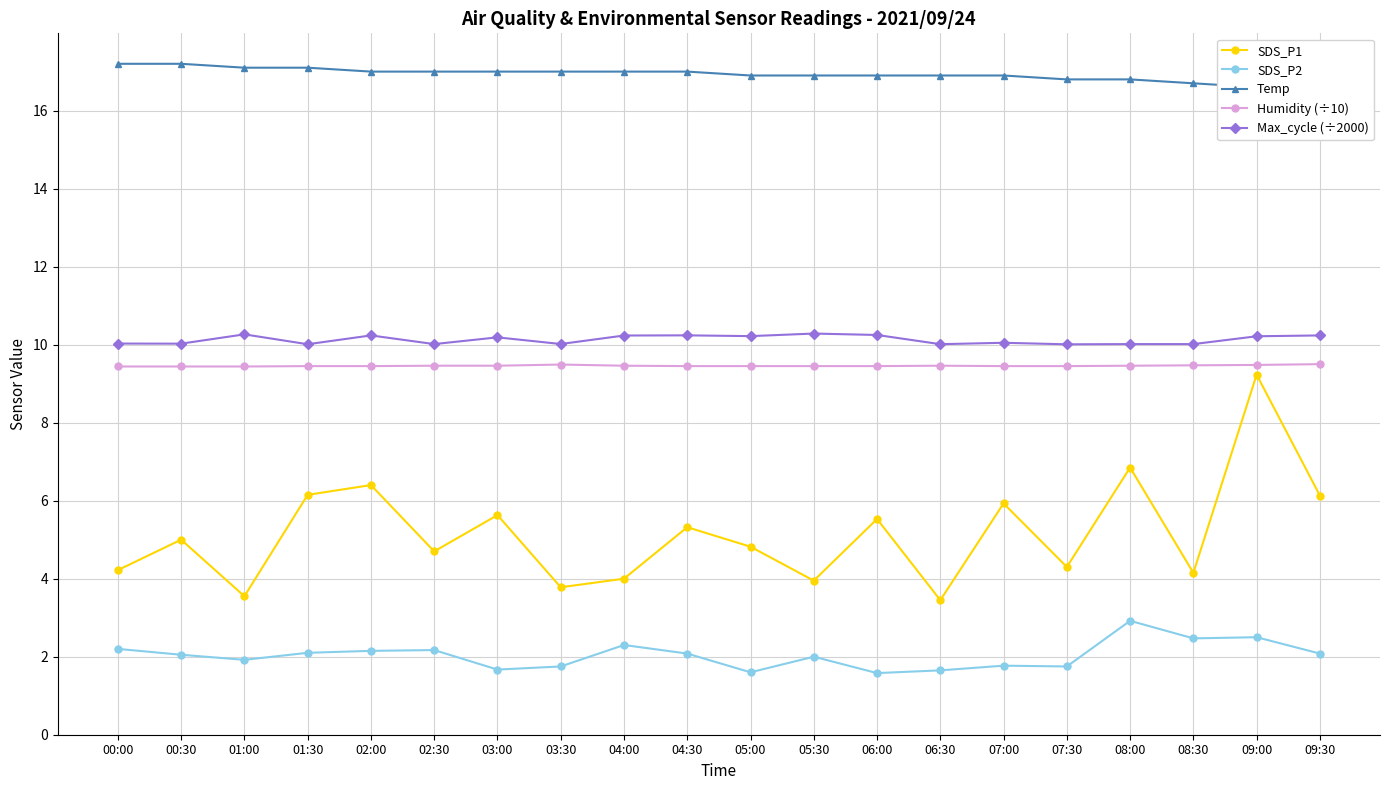

True or false: Max_cycle (÷2000) and Humidity (÷10) cross at least once.

False